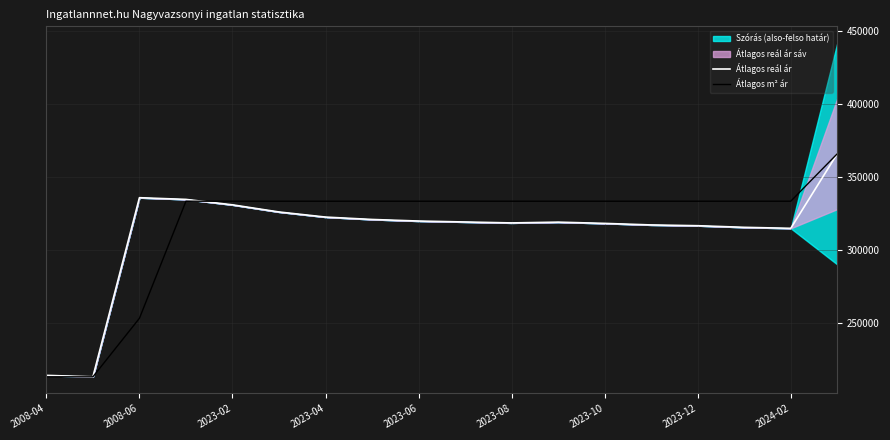

What is the highest value of the Átlagos m² ár series?

365703.0